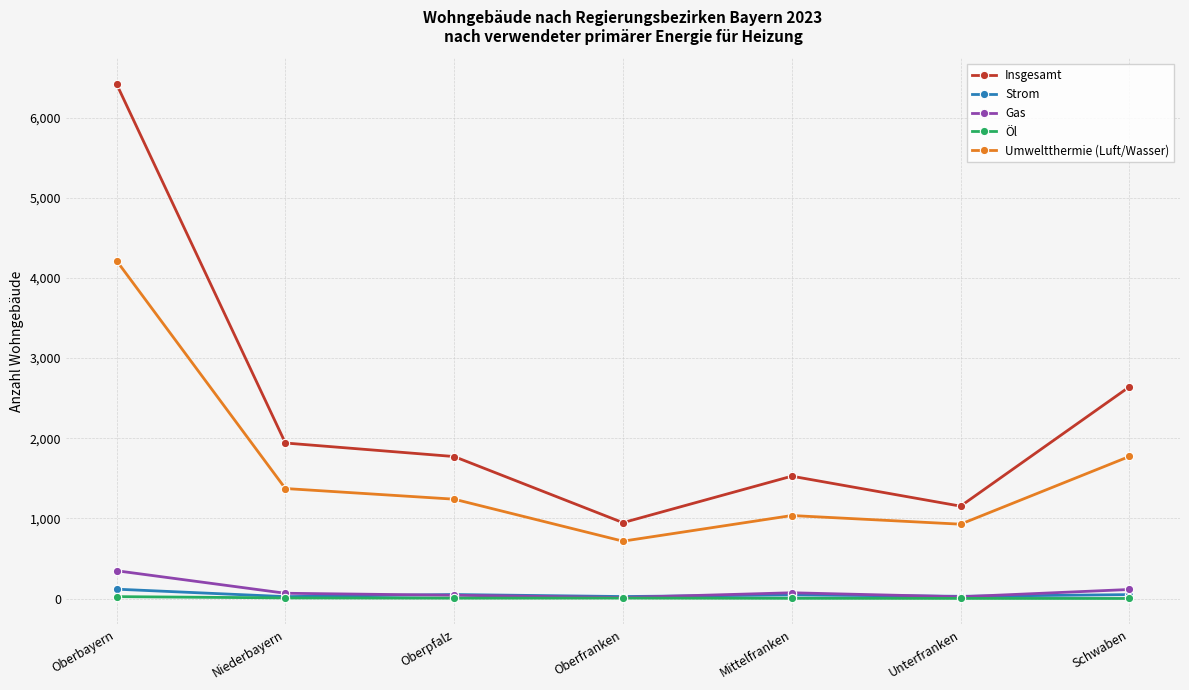

What is the value of the Umweltthermie (Luft/Wasser) point at the 4th from the left?

716